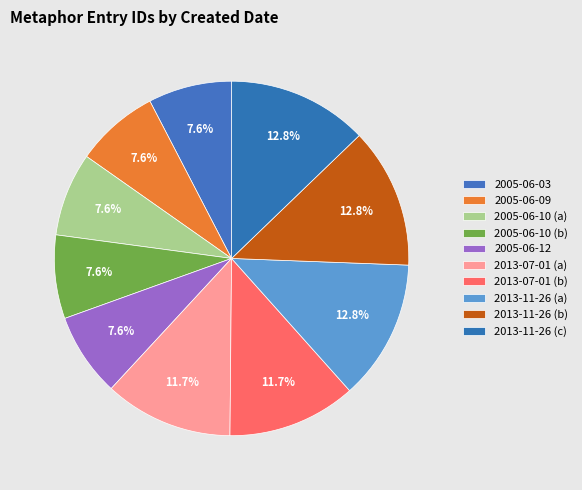

Rank the categories by value from highest to lowest.

2013-11-26 (c), 2013-11-26 (b), 2013-11-26 (a), 2013-07-01 (b), 2013-07-01 (a), 2005-06-12, 2005-06-10 (b), 2005-06-10 (a), 2005-06-09, 2005-06-03